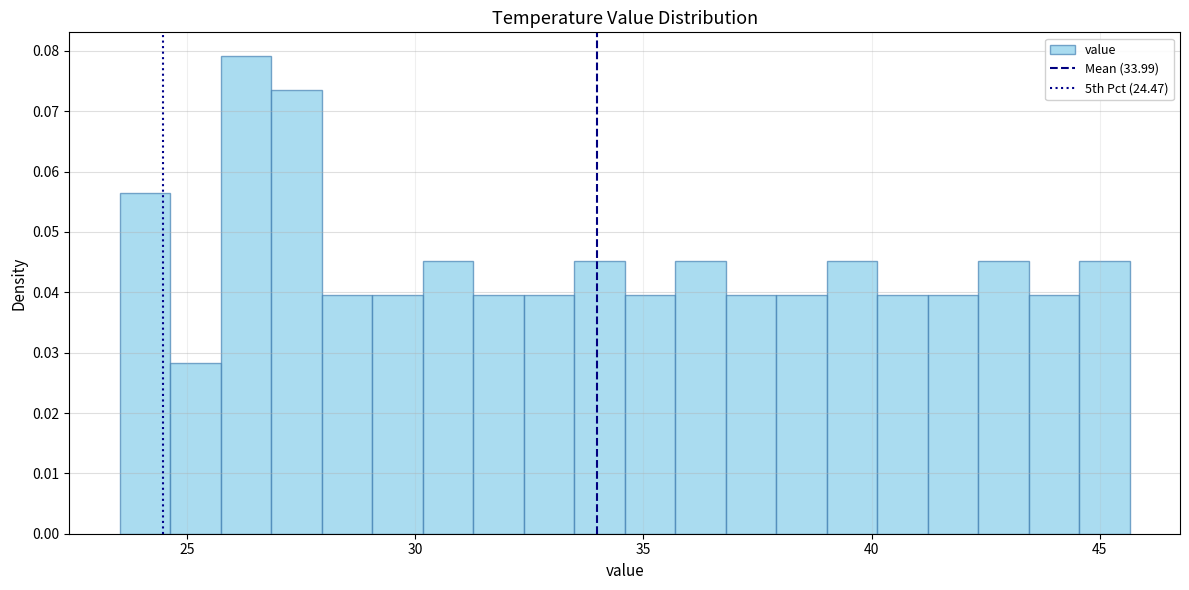

Around what value on the x-axis is the tallest bar? Give the approximate position of its centre, as read against the axis.

26.5